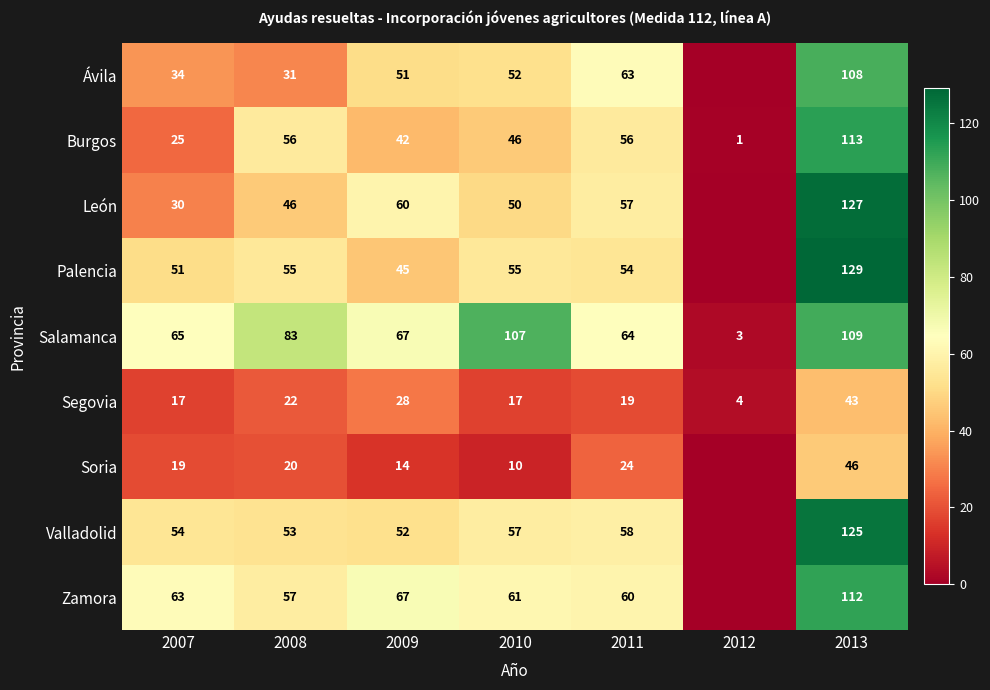

At which label is Salamanca closest to 56?

2011